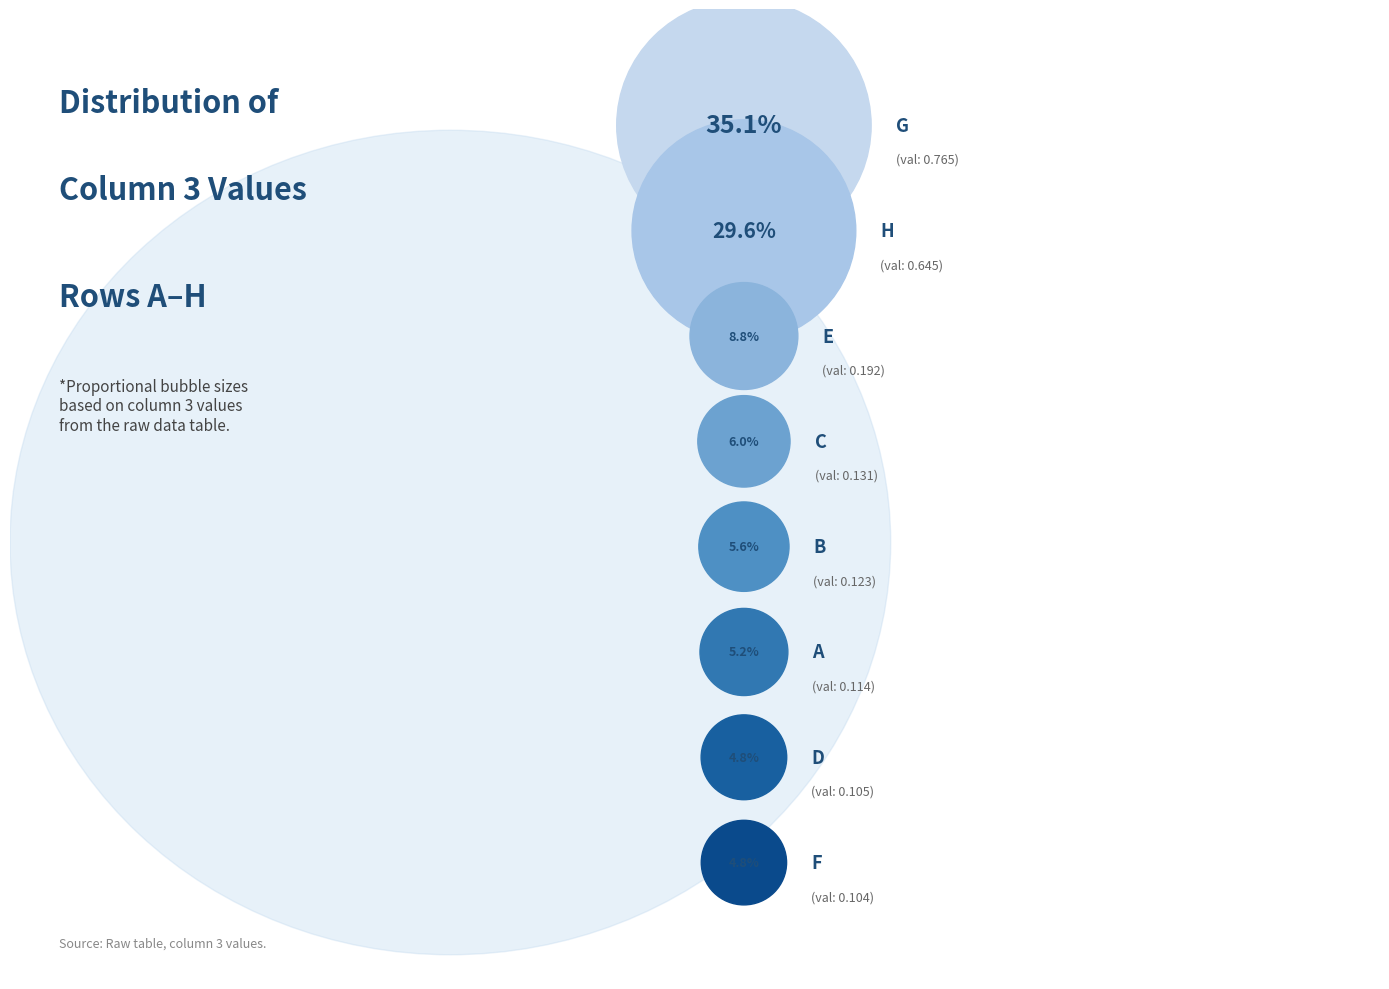

Count the number of slices in the pie.

8